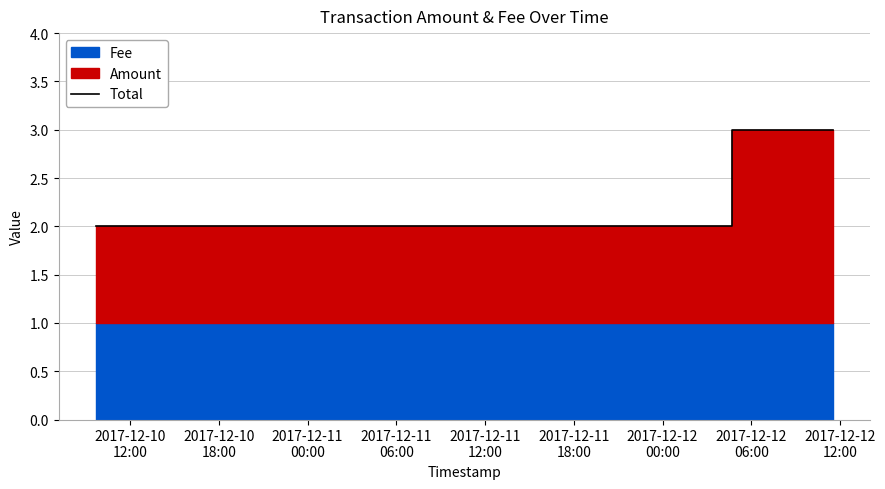

Reading right to left, extract all data points from this chart.

3	2	2	2